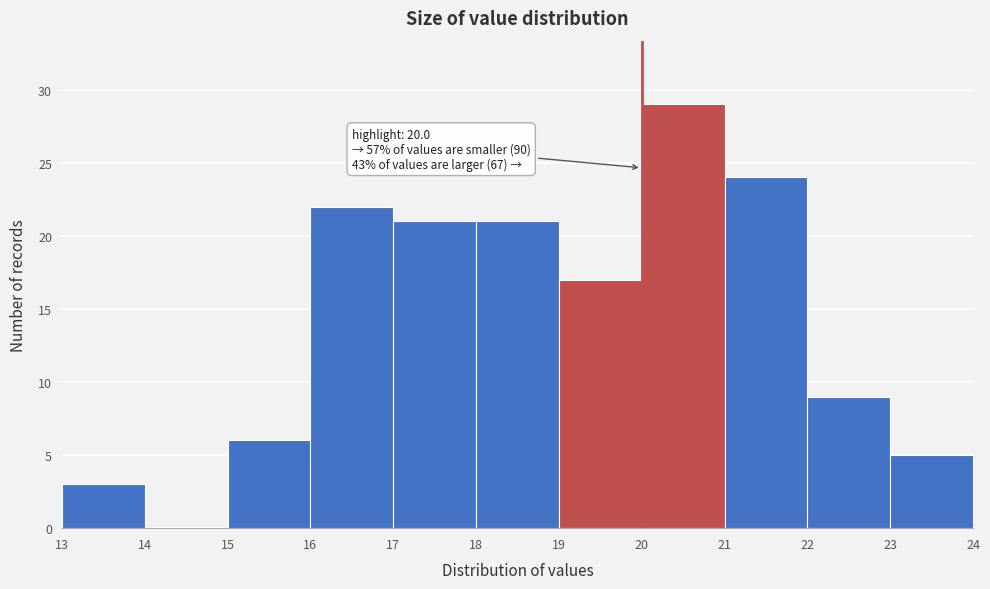

Which range on the x-axis has the tallest bar?

20 to 21